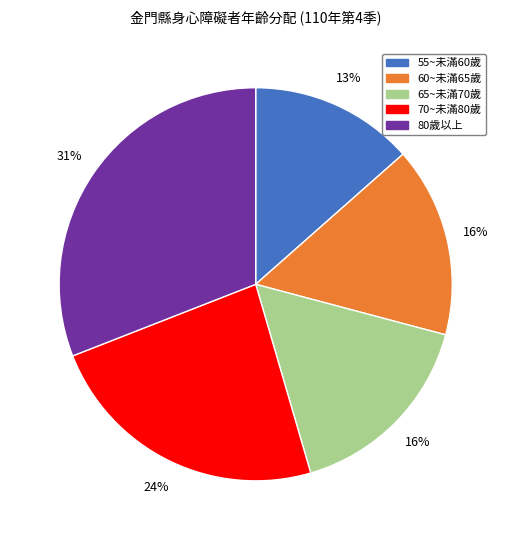

To the nearest percent, what is the difference between the 55~未滿60歲 and 65~未滿70歲 slice percentages?

3%